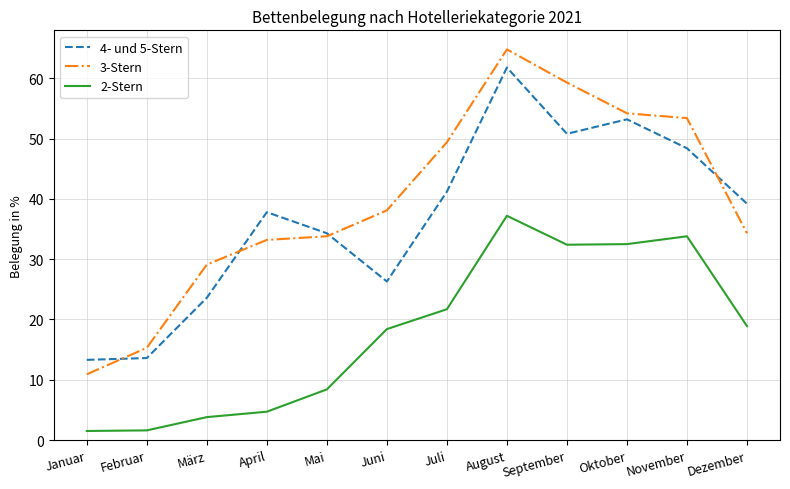

What value does the 3-Stern series have at Dezember?

34.3